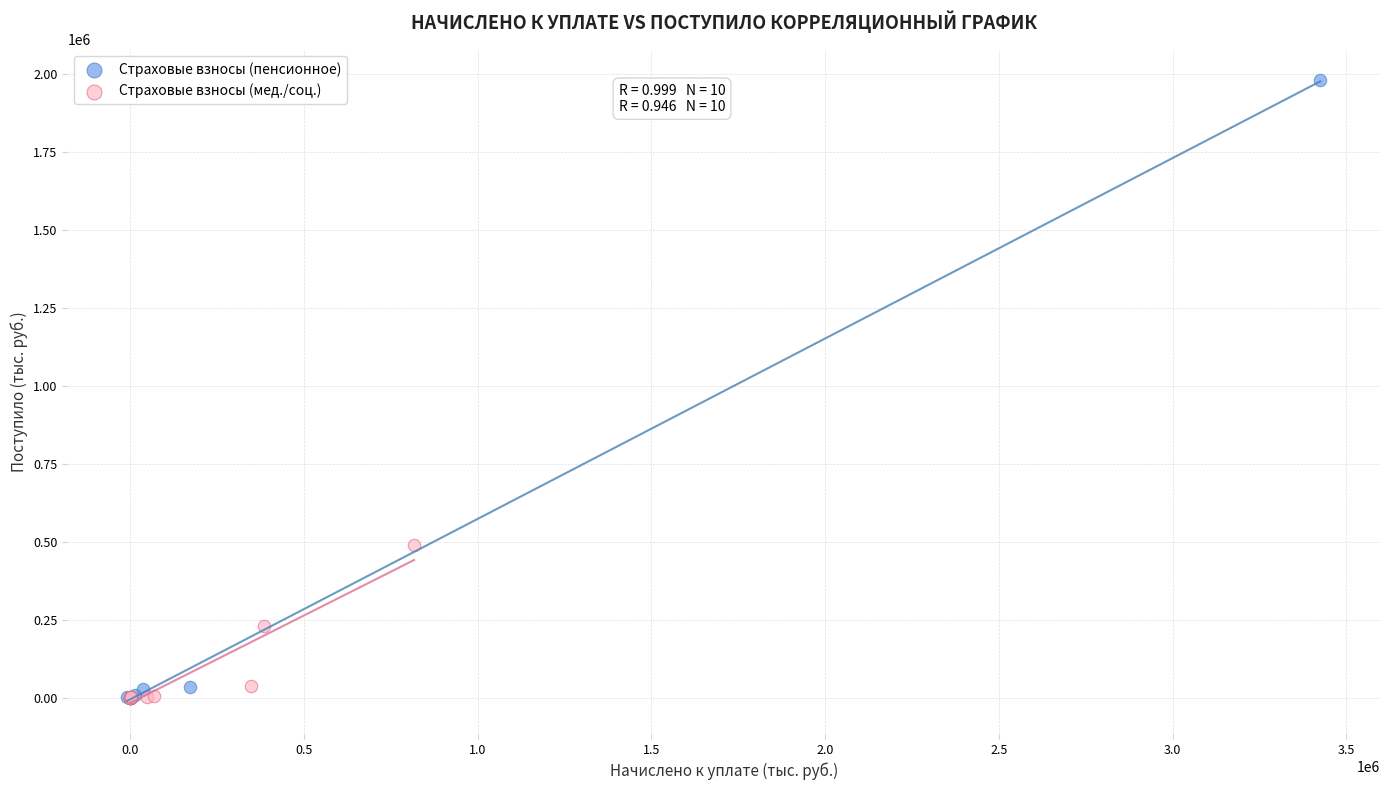

Which series contains the highest Y value?

Страховые взносы (пенсионное)